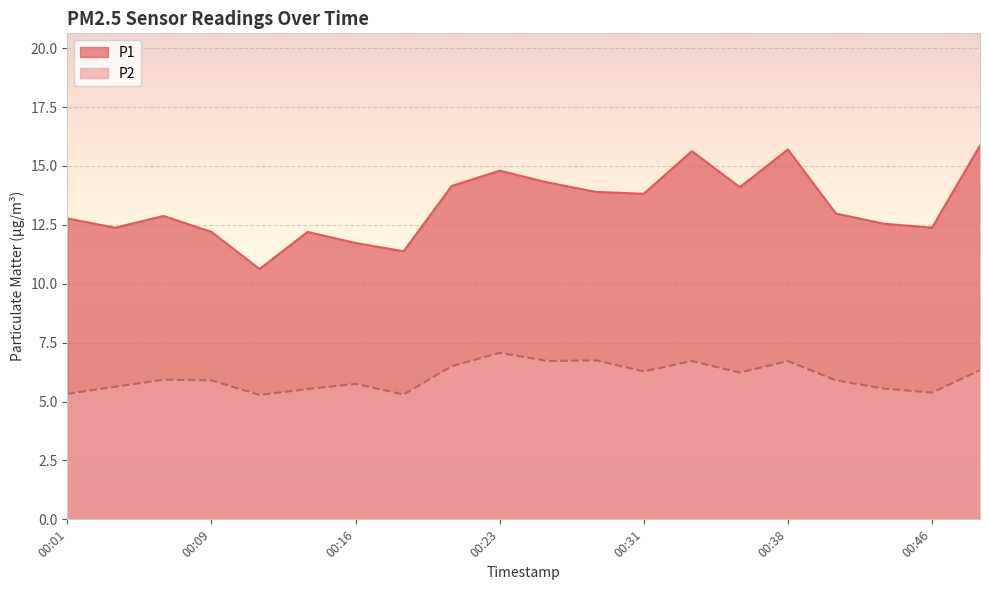

What is the difference between the highest and lowest values at 00:04?

6.8